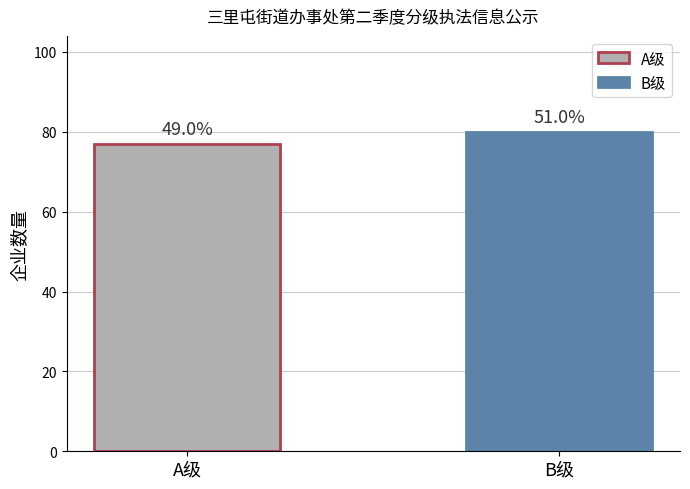

Which label corresponds to the smallest value in the chart?

A级